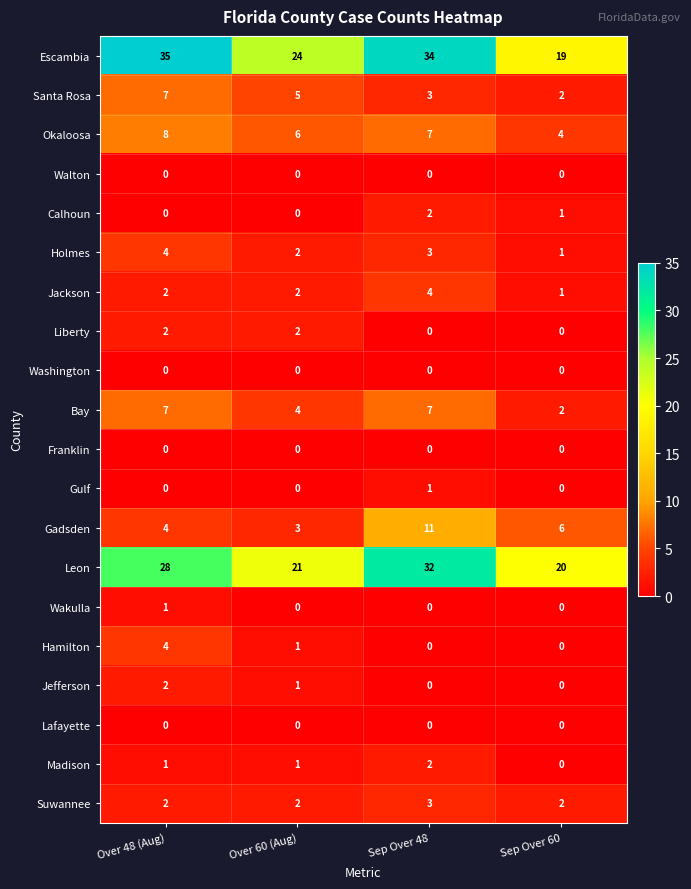

What is the difference between the maximum and minimum values in the Hamilton series?

4